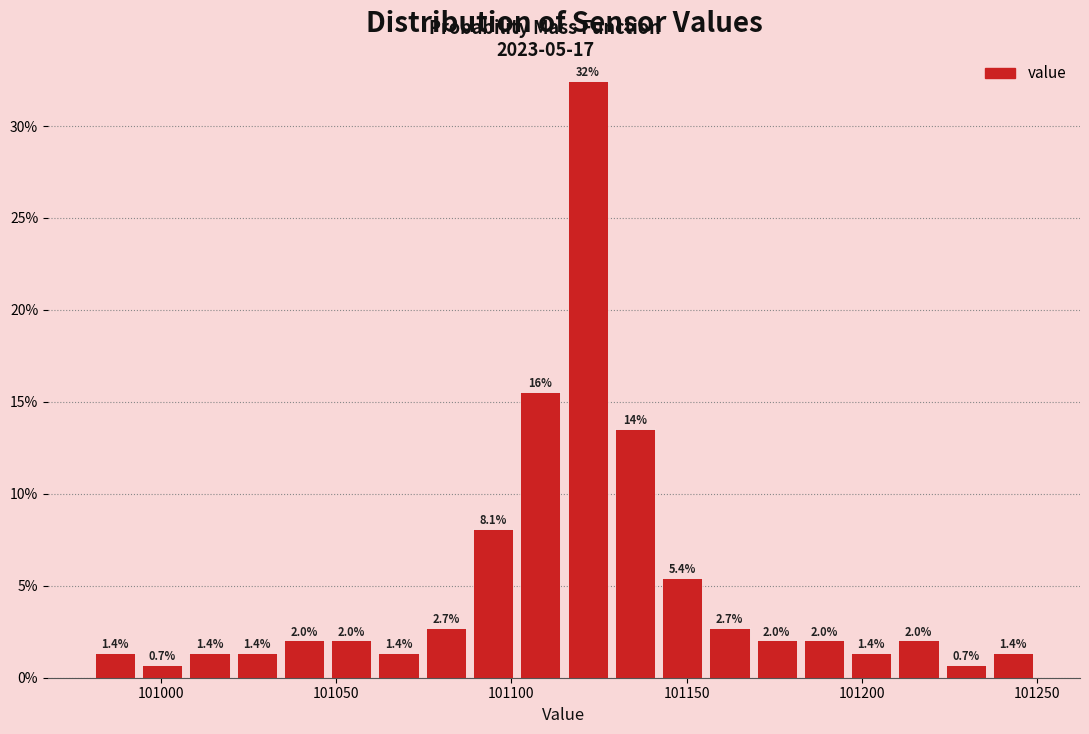

Read against the x-axis, roughly where is the centre of the tallest bar?

101120